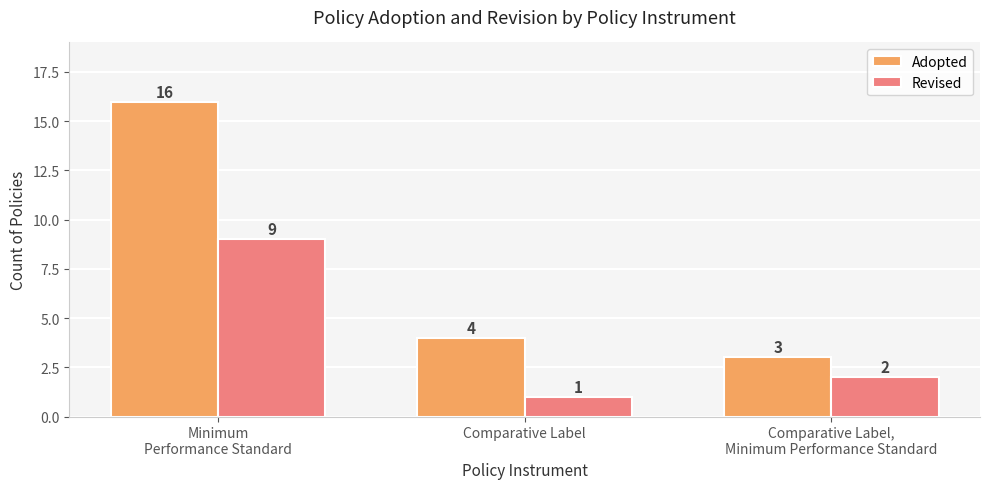

At which category is the sum across all series the highest?

Minimum
Performance Standard